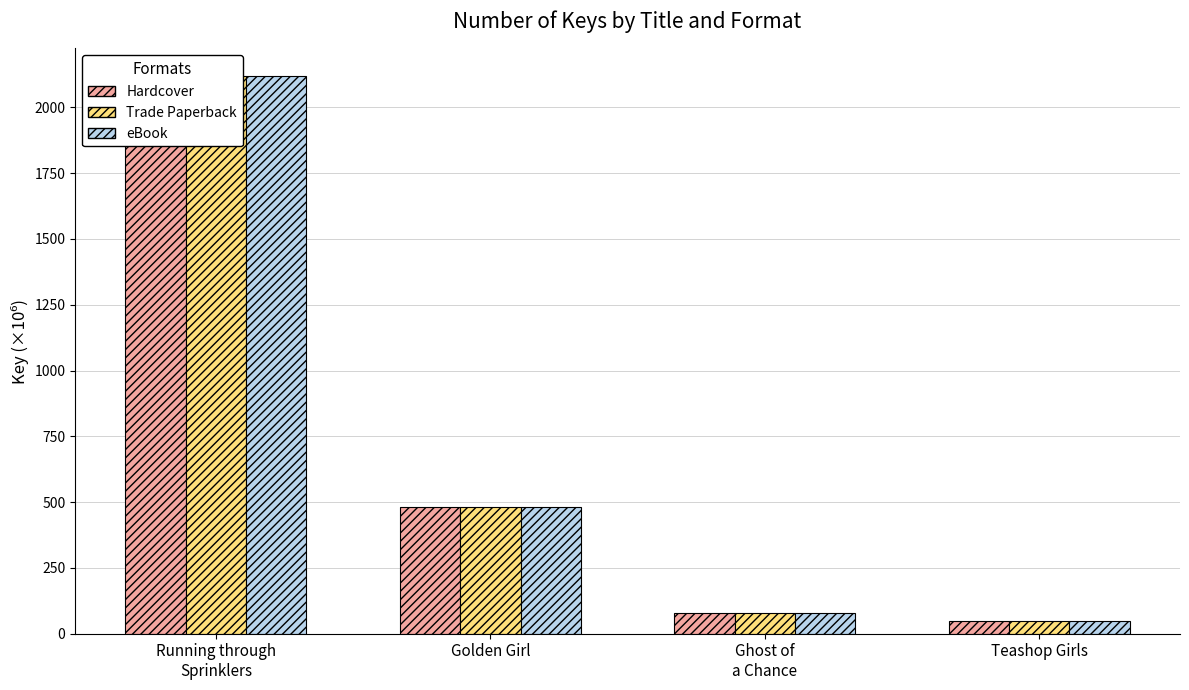

Reading right to left, extract all data points from this chart.

Hardcover: 47.2	78.1	480.2	2118.1
Trade Paperback: 47.2	78.1	480.2	2118.1
eBook: 47.2	78.1	480.2	2118.1